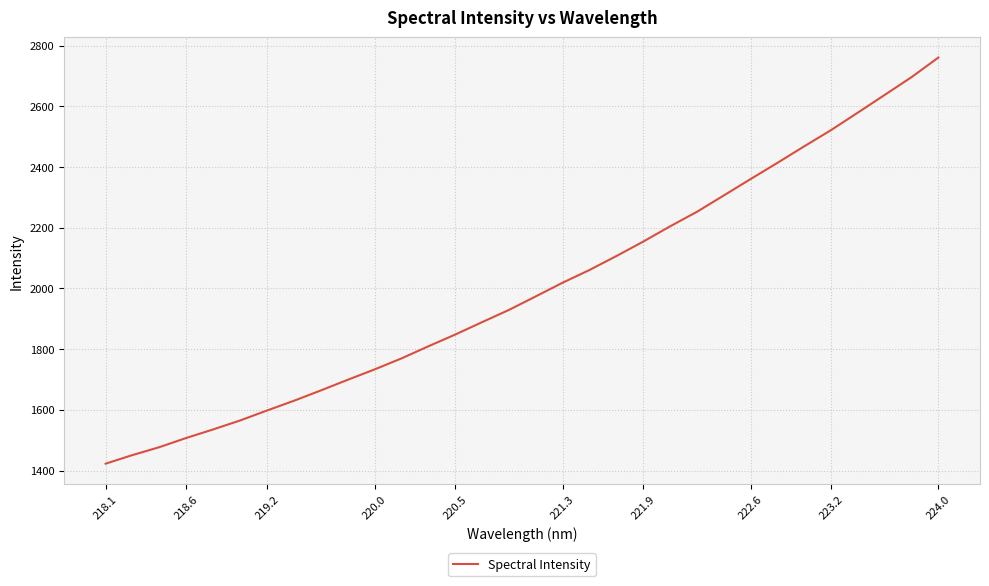

What is the difference between the maximum and minimum values?

1338.0